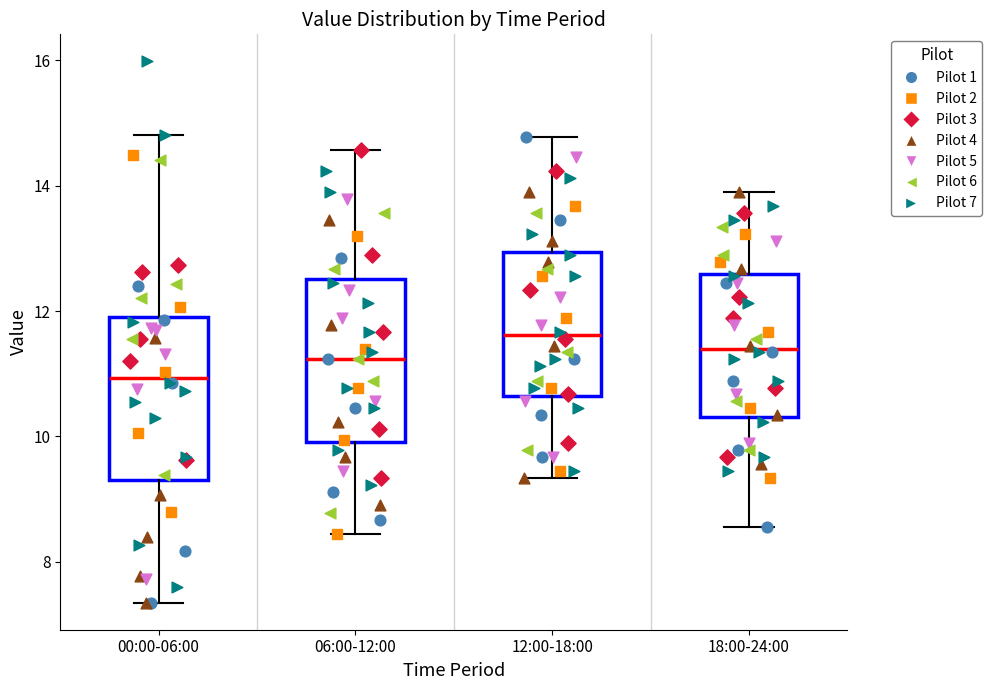

Where does the median line of the box for 00:00-06:00 sit on the y-axis? The values are not printed on the chart, so give them approximately, as read against the axis.

11.0